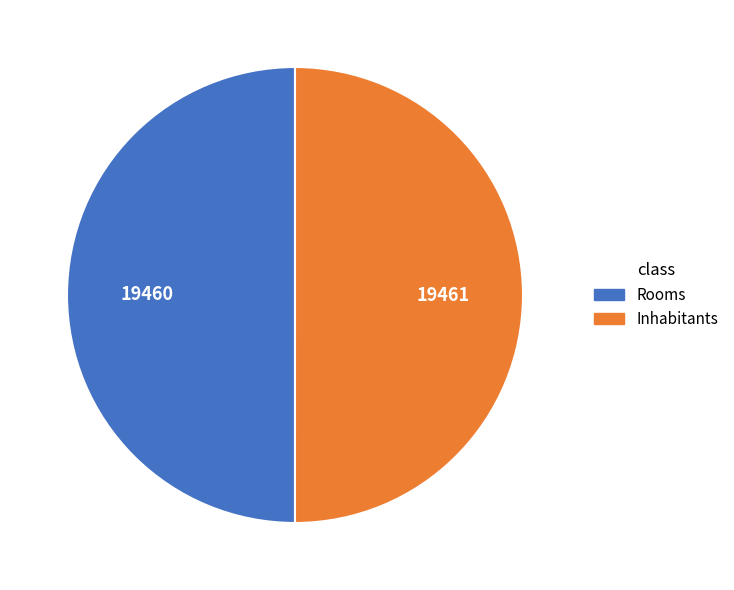

Approximately how many times larger is the value at Inhabitants compared to Rooms?

1.0